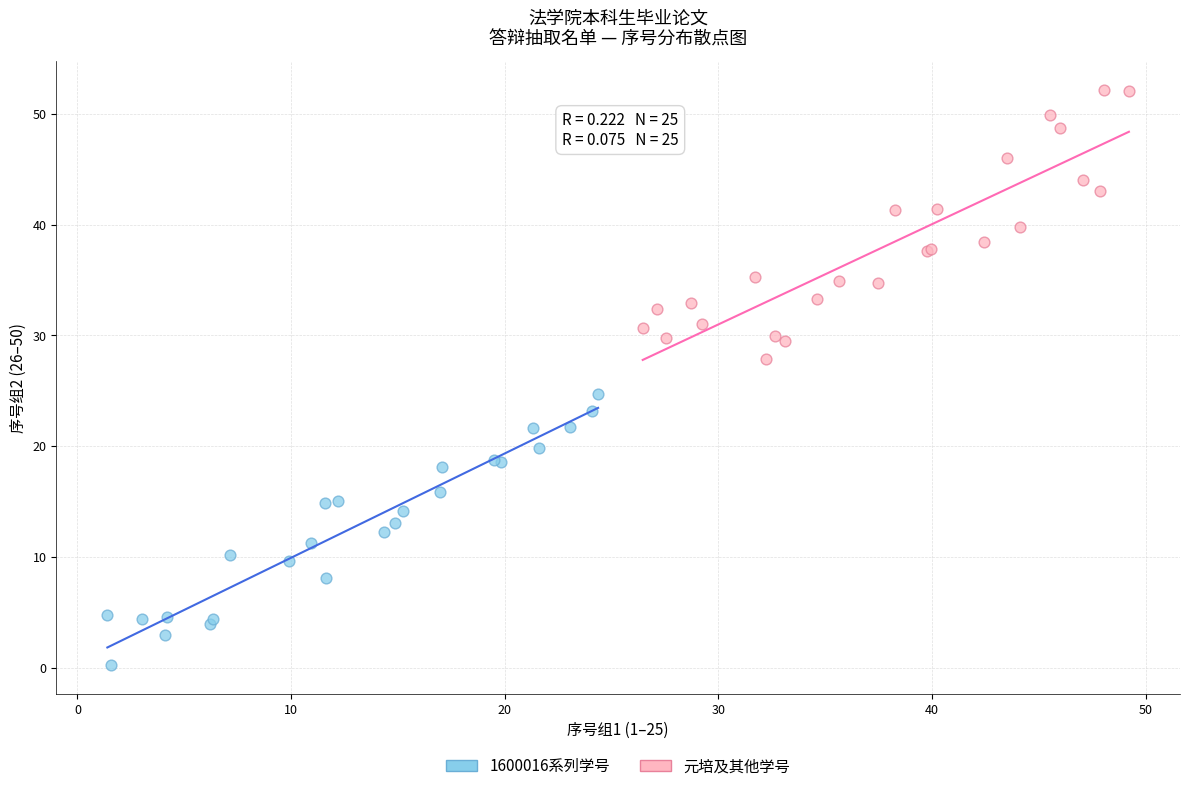

What are all the series names shown in the legend?

1600016系列学号, 元培及其他学号